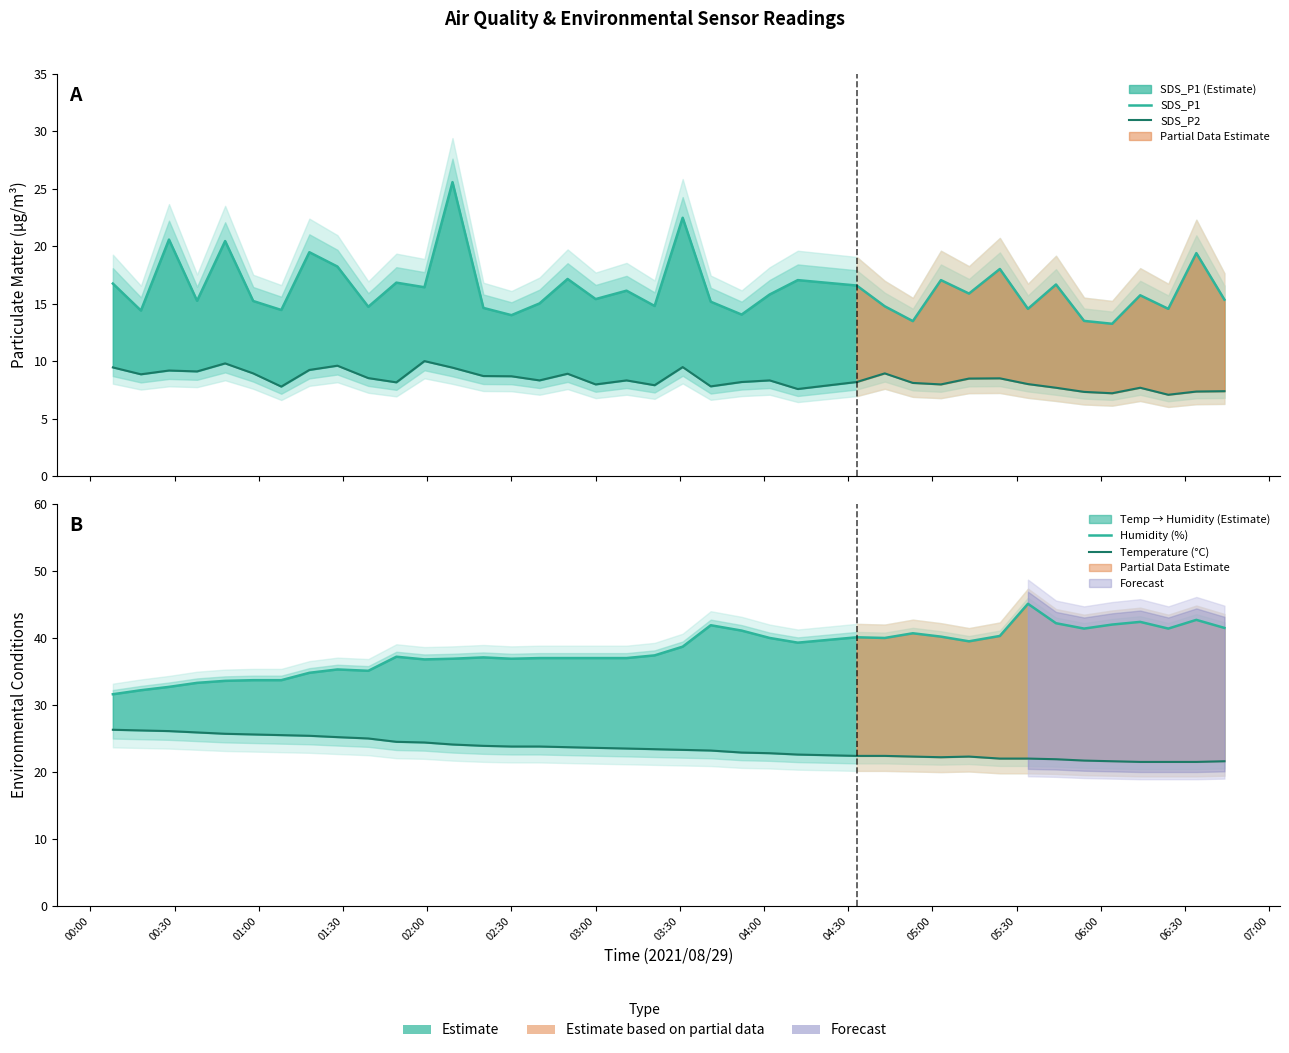

How many times do SDS_P1 and Temperature (°C) cross each other?

2